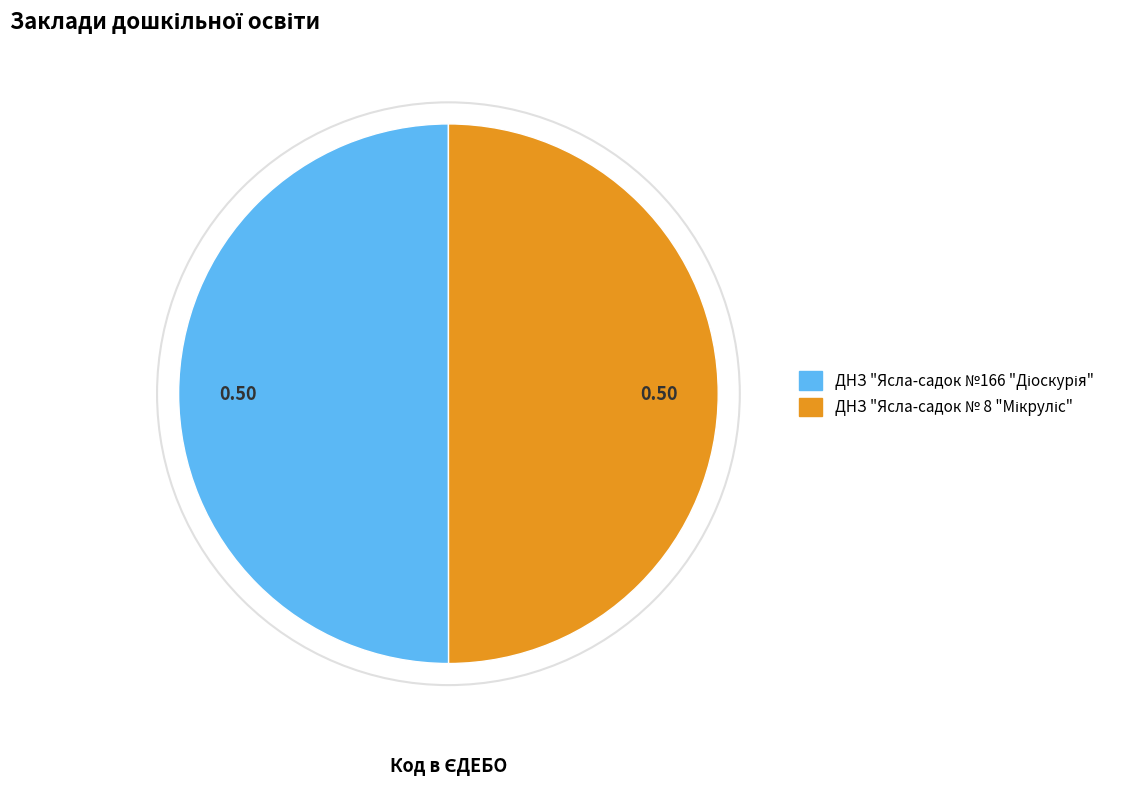

Does ДНЗ "Ясла-садок №166 "Діоскурія" account for over 50% of the chart?

Yes